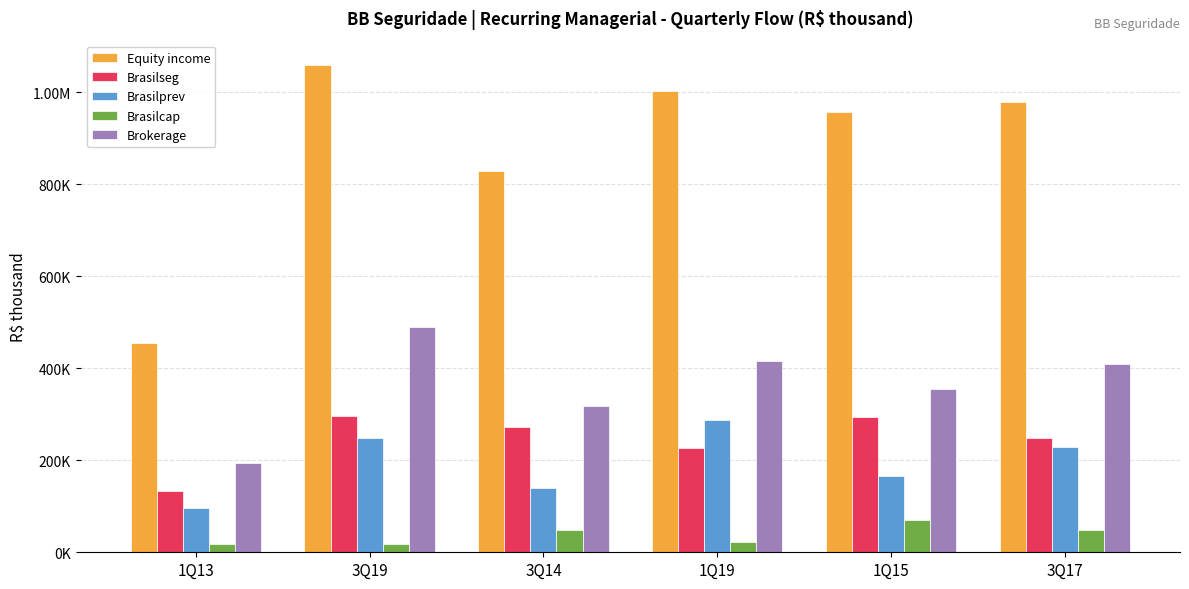

Are the bars grouped side by side (vs. stacked)?

Yes